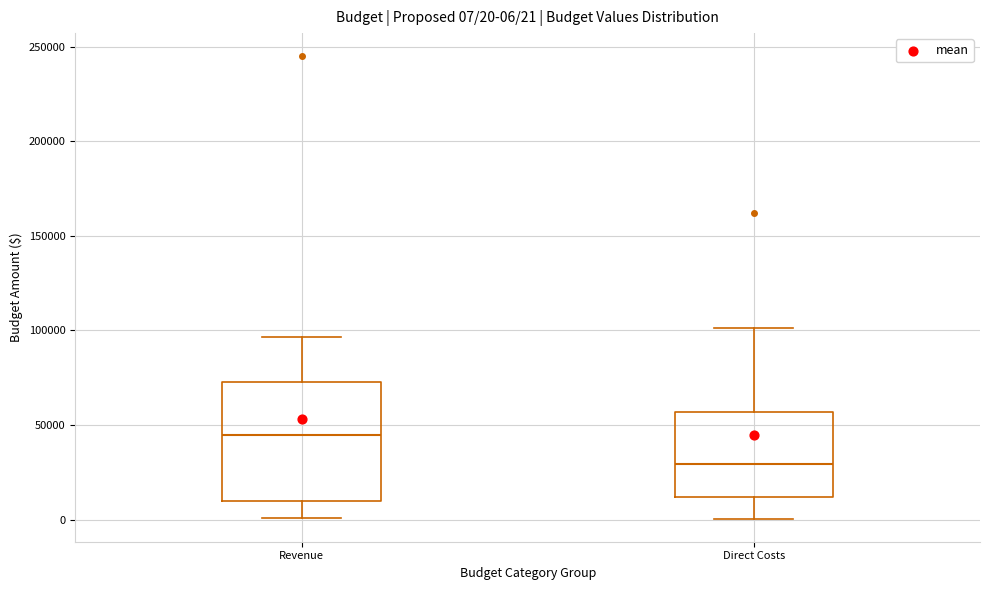

Which box's median line is the lowest?

Direct Costs